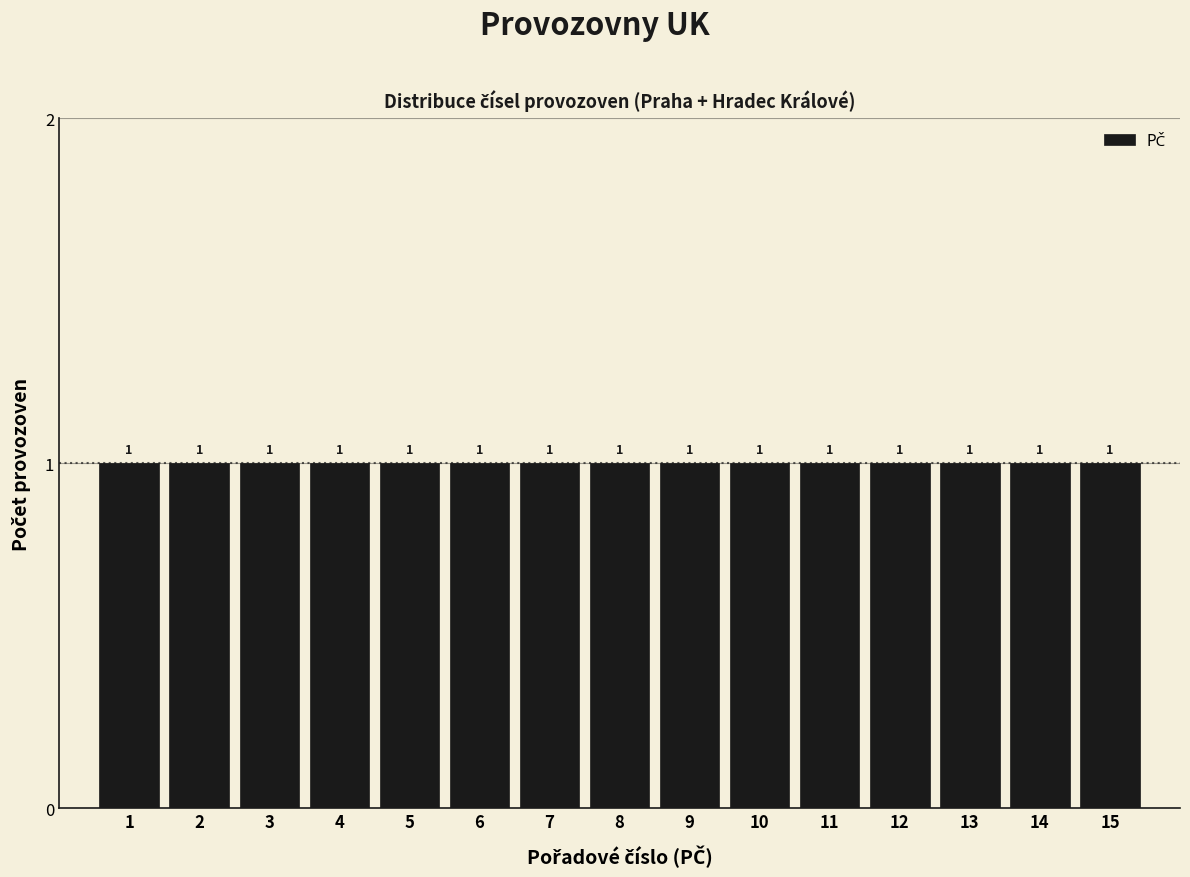

What is the height of the bar covering 8.5 to 9.5 on the x-axis?

1